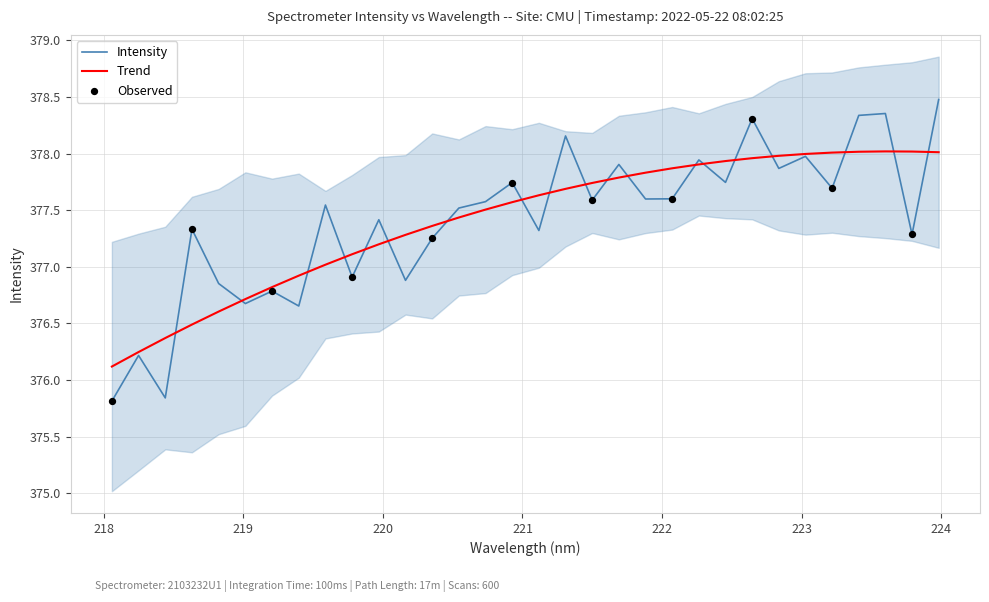

Which has a higher value, 218.6332 or 222.8355?

222.8355